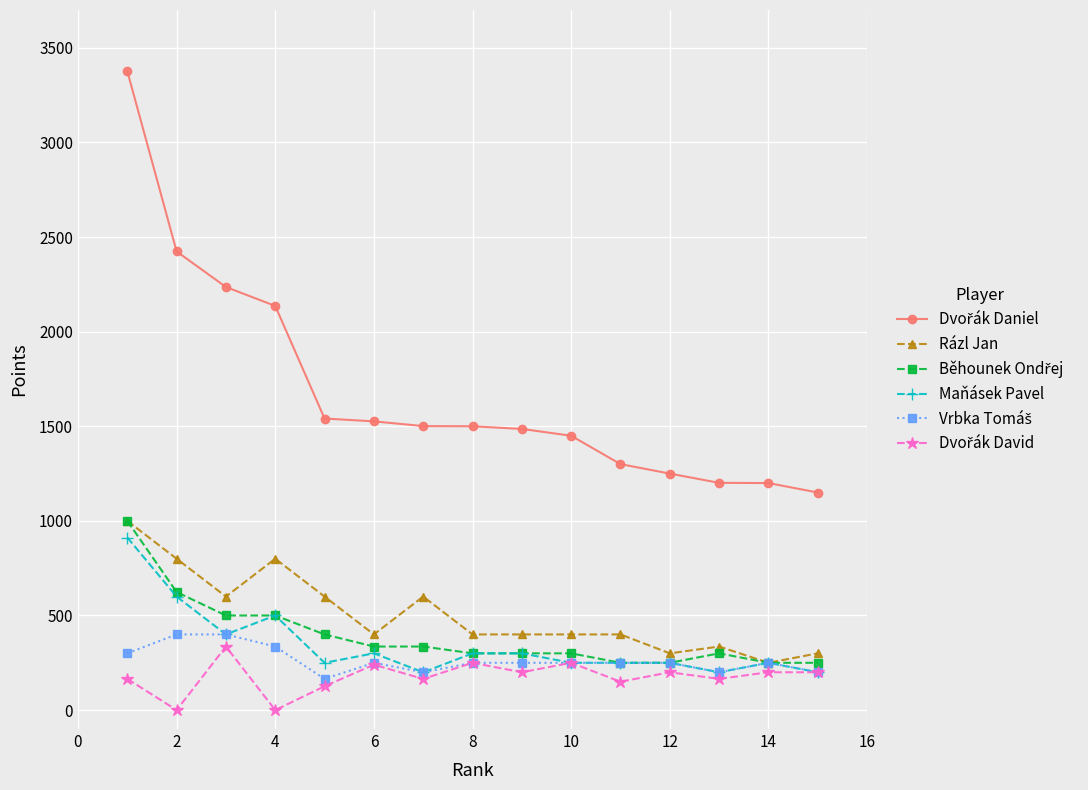

At how many categories does at least one series exceed 1079?

15